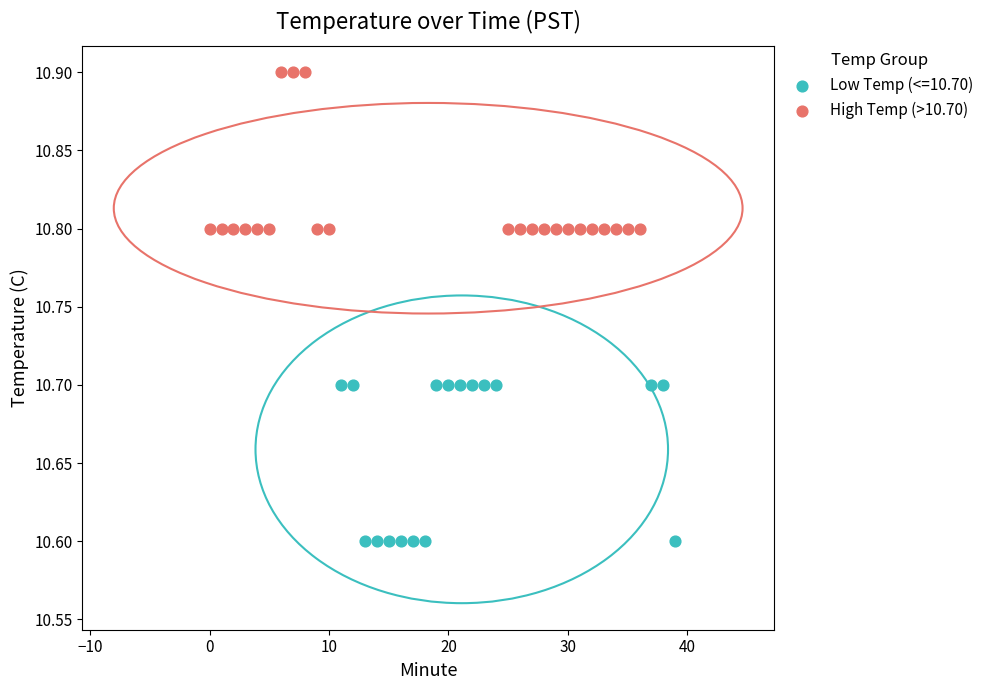

Which series reaches the minimum Y coordinate?

Low Temp (<=10.70)